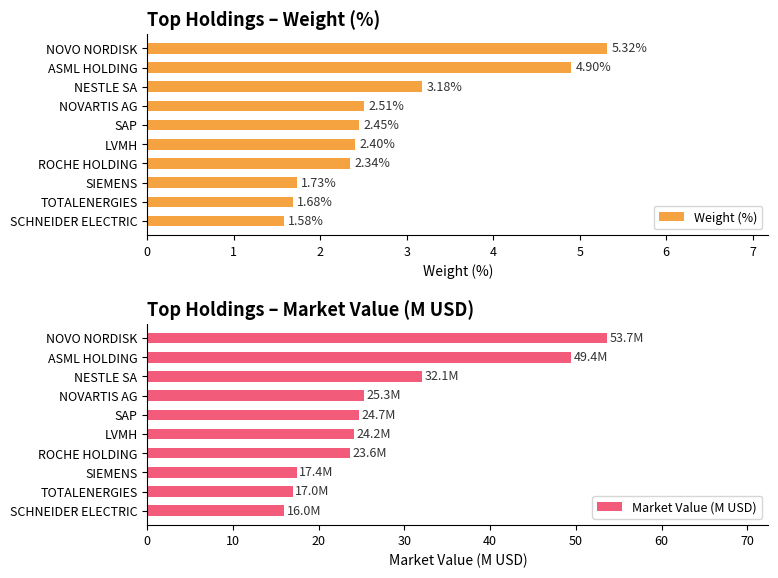

What is the value of the Weight (%) bar at the 5th from the left?

2.5